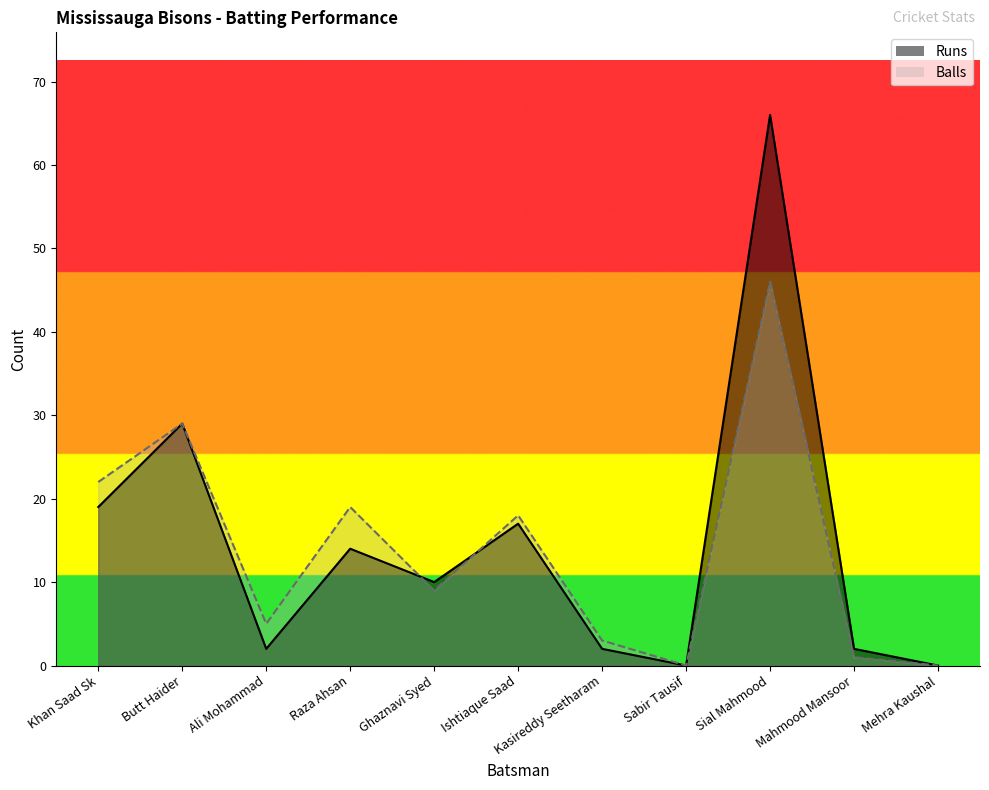

How many times do Runs and Balls cross each other?

2